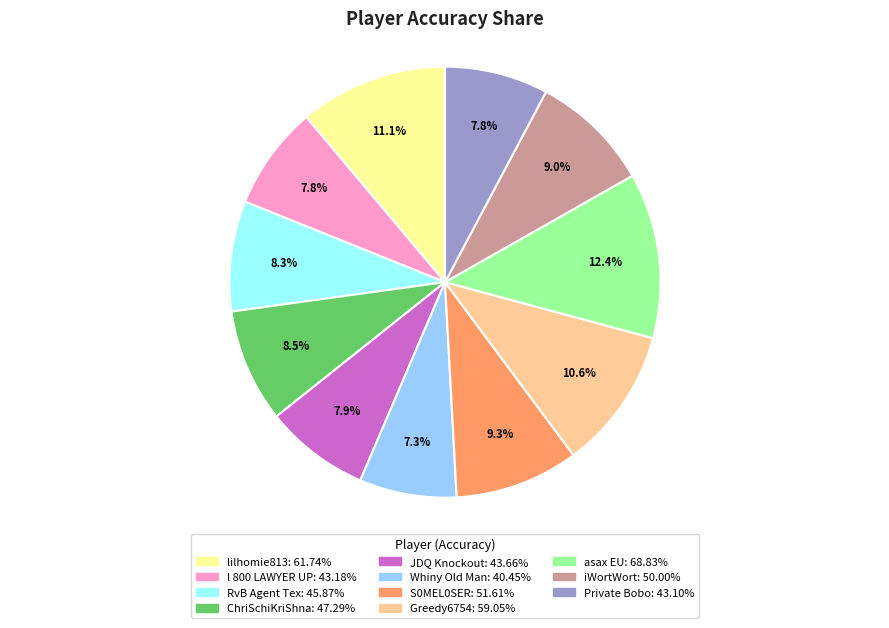

How many segments does this pie chart have?

11